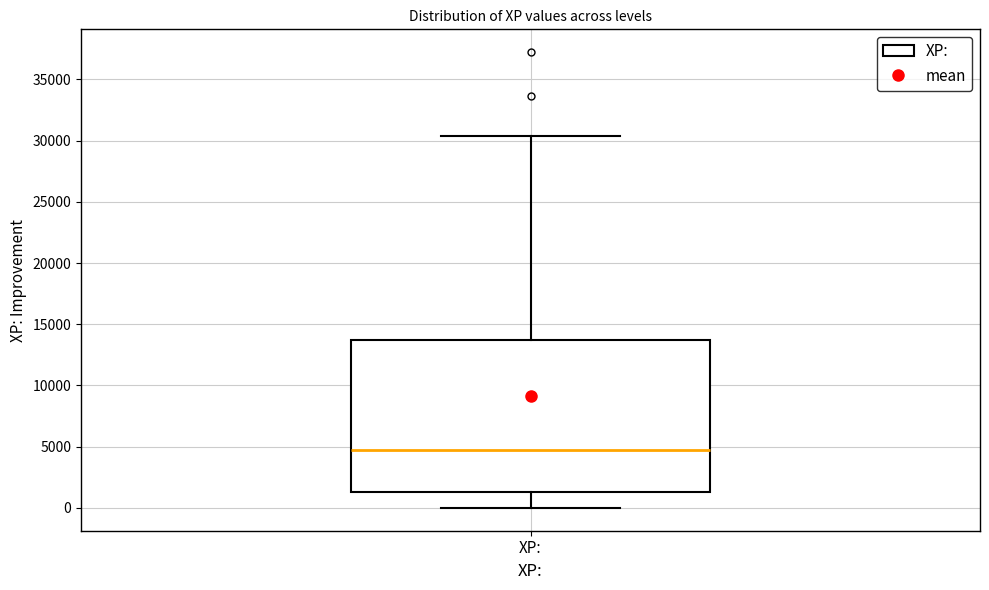

Where does the upper whisker of the box for XP: end on the y-axis? The values are not printed on the chart, so give them approximately, as read against the axis.

30500